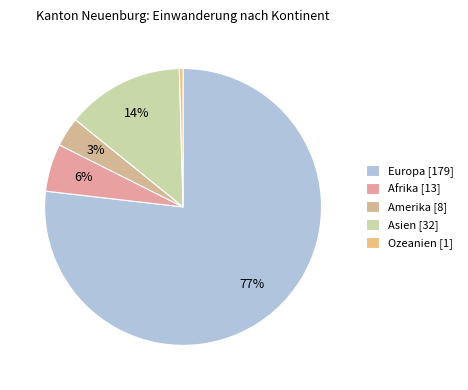

How many slices are in this pie chart?

5